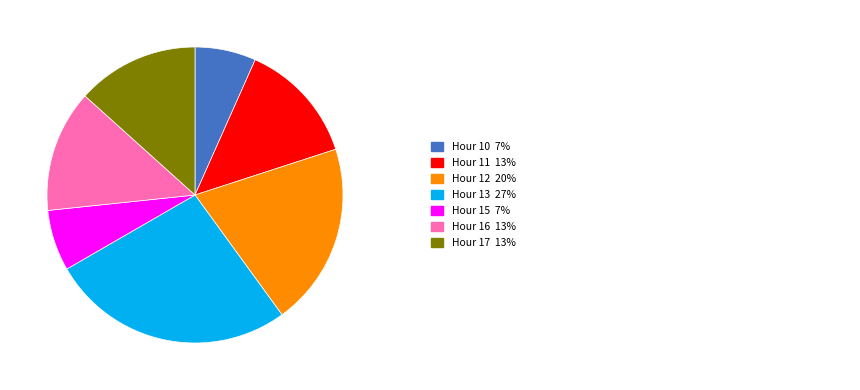

To the nearest percent, what is the difference between the 10 and 13 slice percentages?

20%